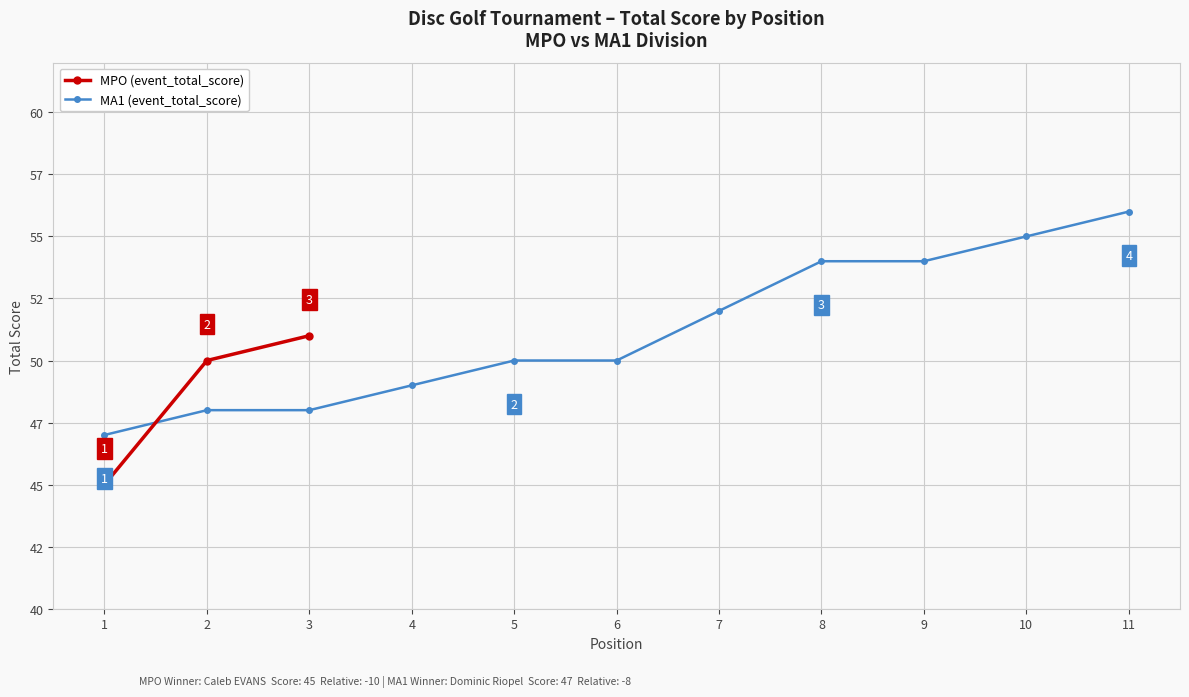

The value of event_total_score at 1 is 87. True or false?

False